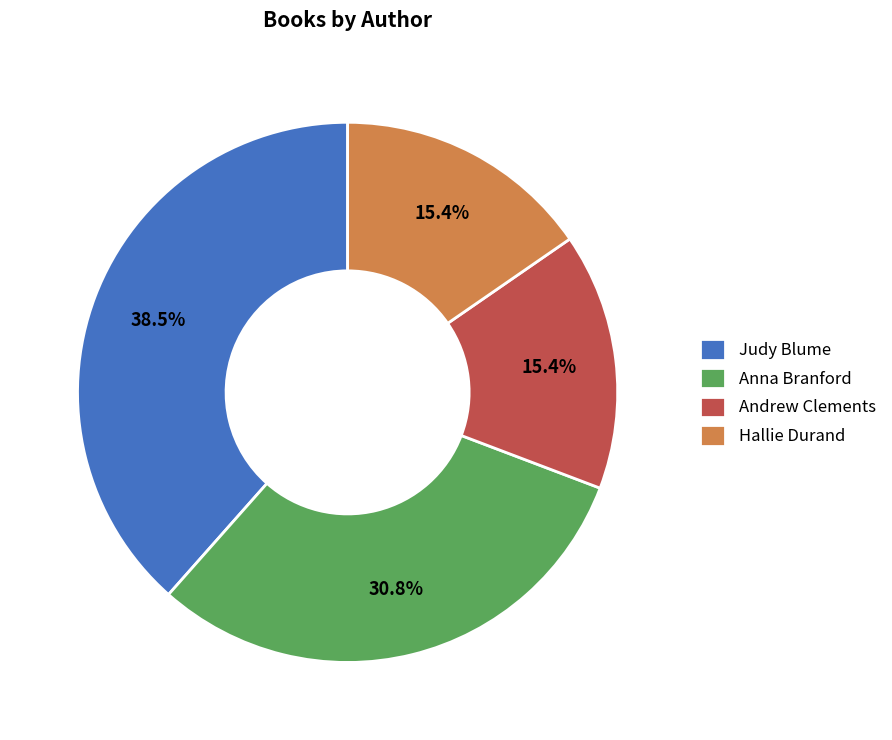

What is the ratio of the value at Andrew Clements to the value at Anna Branford?

0.5